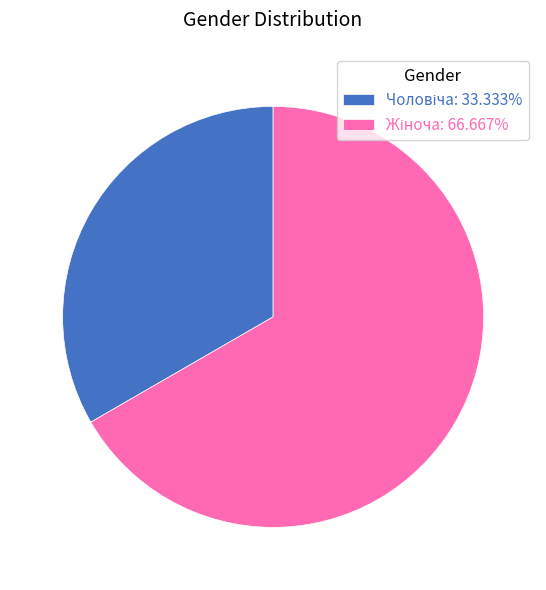

Is there any slice that represents more than half of the pie?

Yes